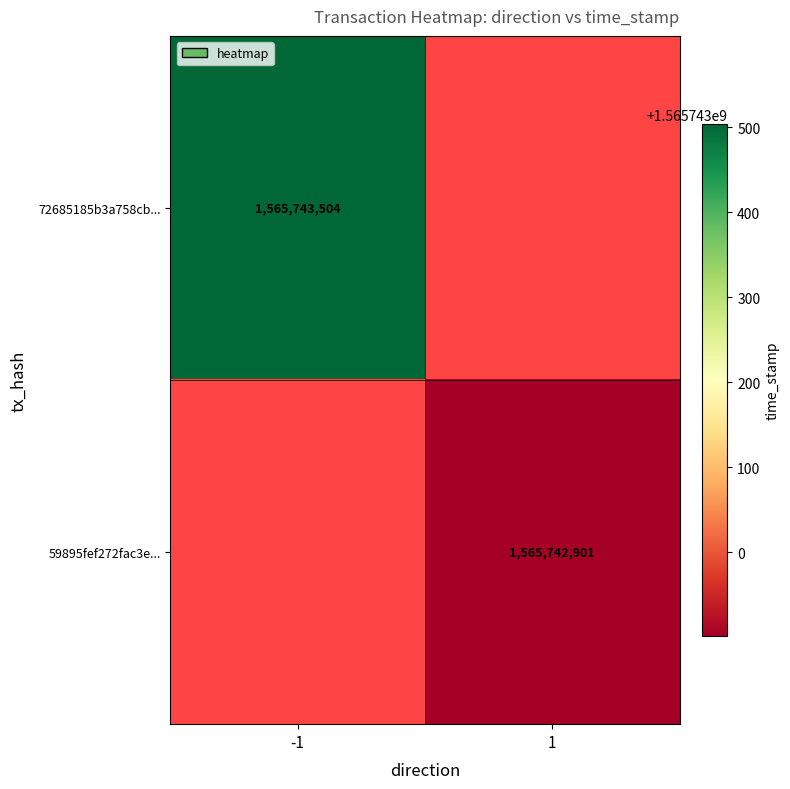

The value of 72685185b3a758cb58167cfe99e5fb72096891e at 1 is 697880255. True or false?

False